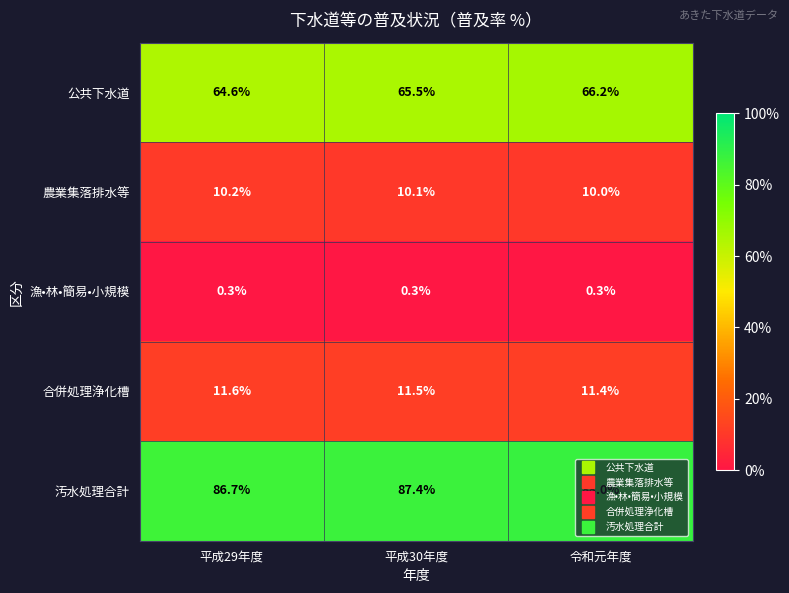

Count the 汚水処理合計 values in the range 86 to 88.

3